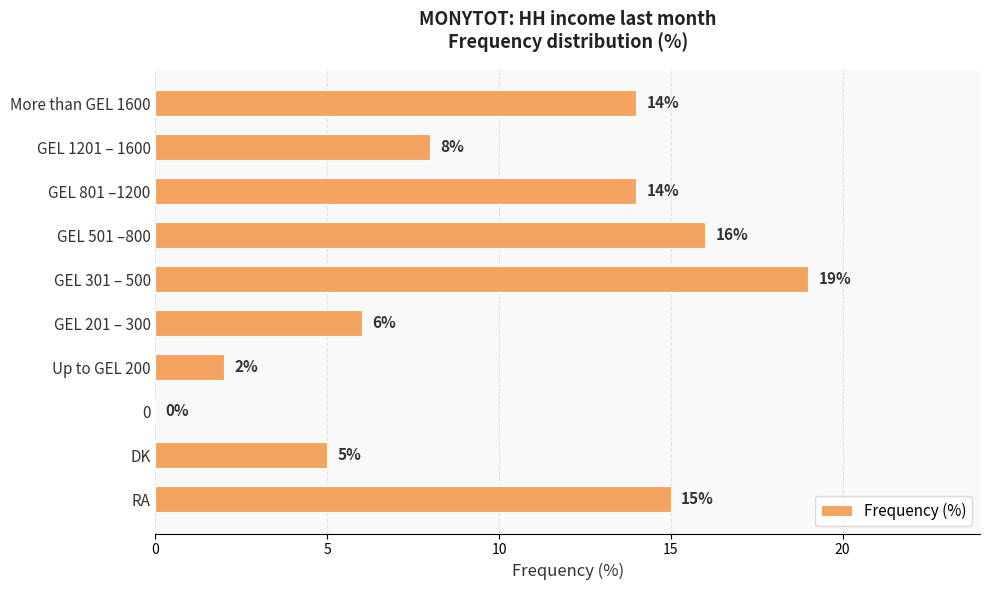

What is the sum of the values at More than GEL 1600 and GEL 501 –800?

30